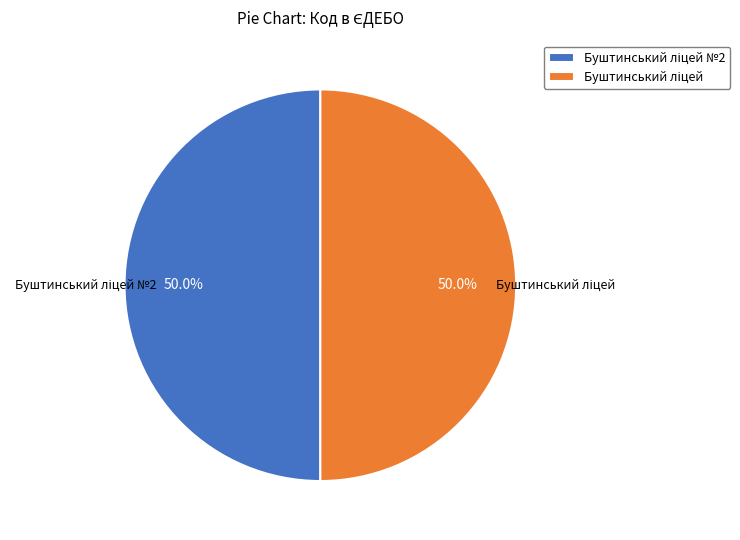

How many slices are in this pie chart?

2